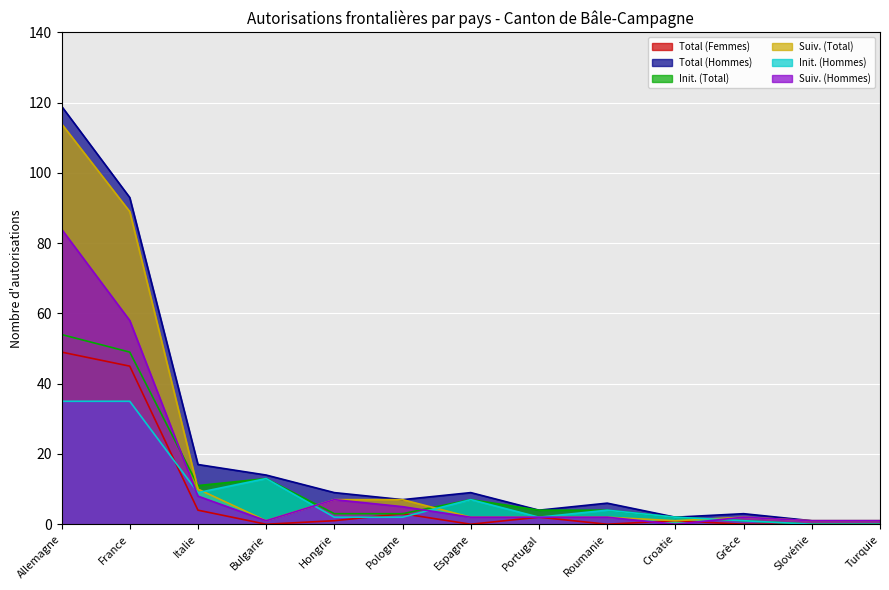

What is the label of the 6th point from the right?

Portugal